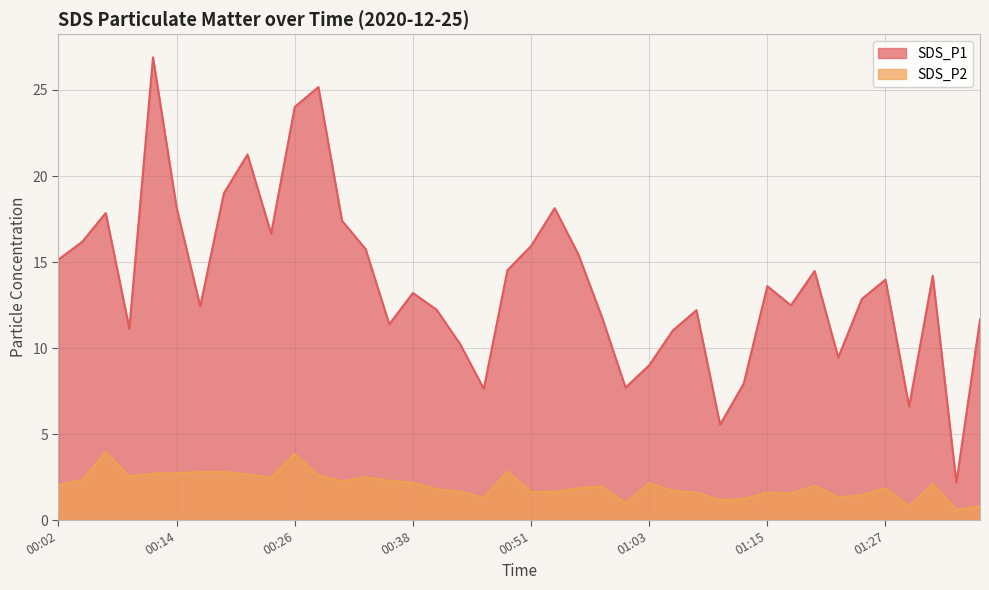

What is the greatest value displayed?

26.9